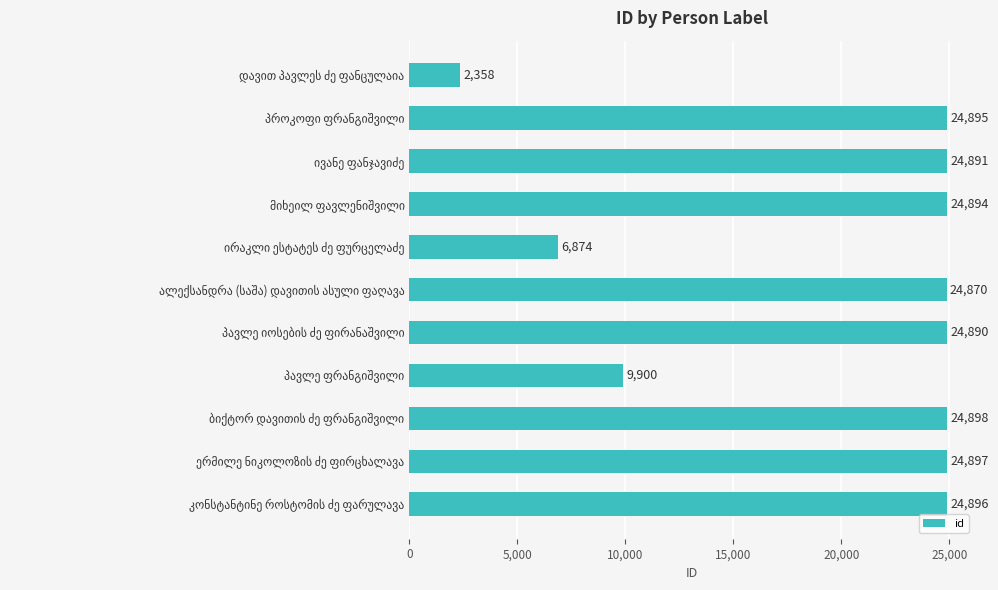

What is the value of the 2nd bar from the top?

24895